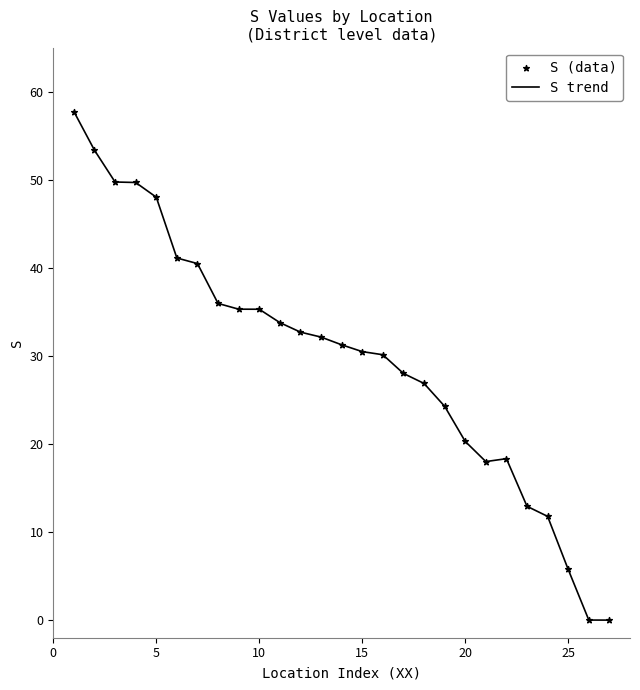

What is the maximum value shown in the chart?

57.8